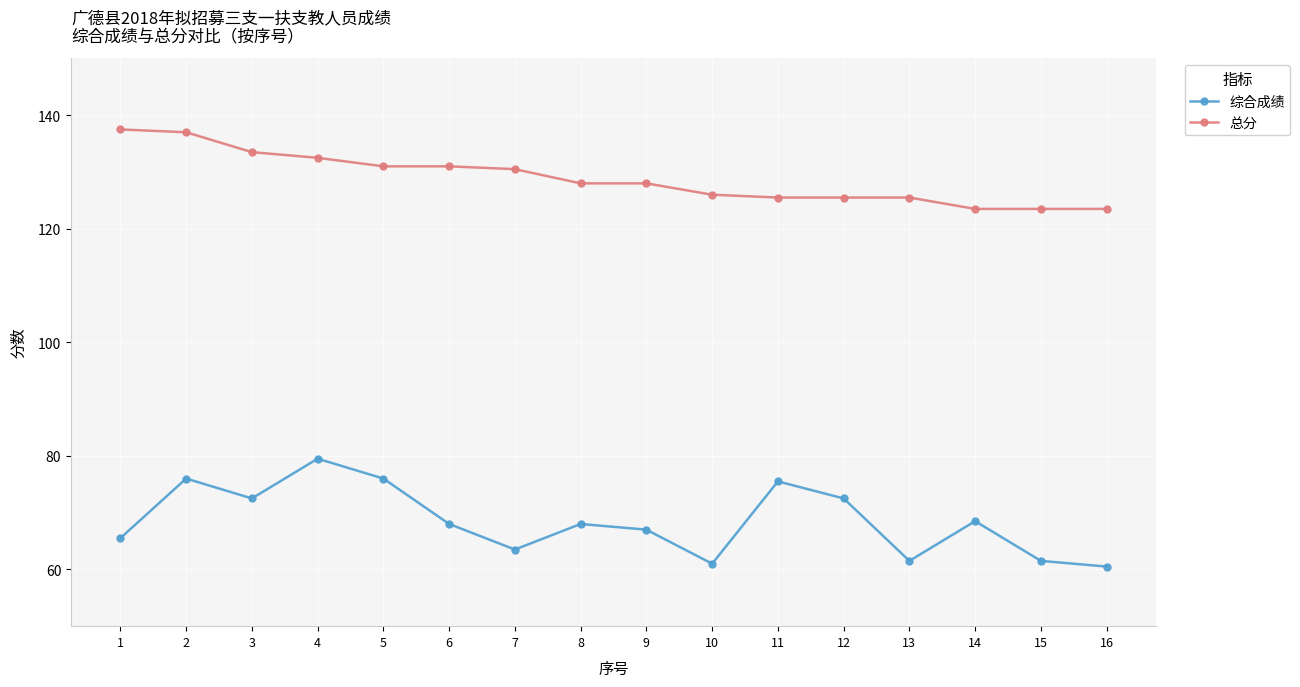

Reading right to left, what are all the values shown in this chart?

综合成绩: 60.5	61.5	68.5	61.5	72.5	75.5	61.0	67.0	68.0	63.5	68.0	76.0	79.5	72.5	76.0	65.5
总分: 123.5	123.5	123.5	125.5	125.5	125.5	126.0	128.0	128.0	130.5	131.0	131.0	132.5	133.5	137.0	137.5